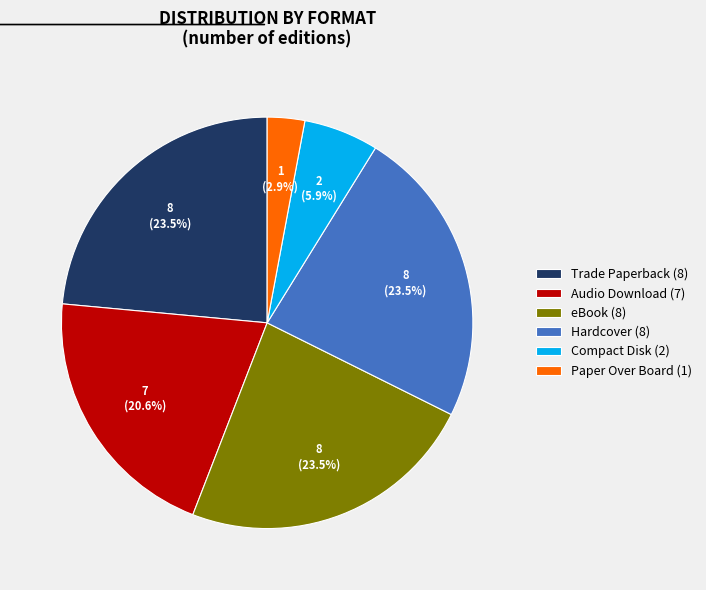

Approximately how many times larger is the value at Audio Download compared to eBook?

0.9